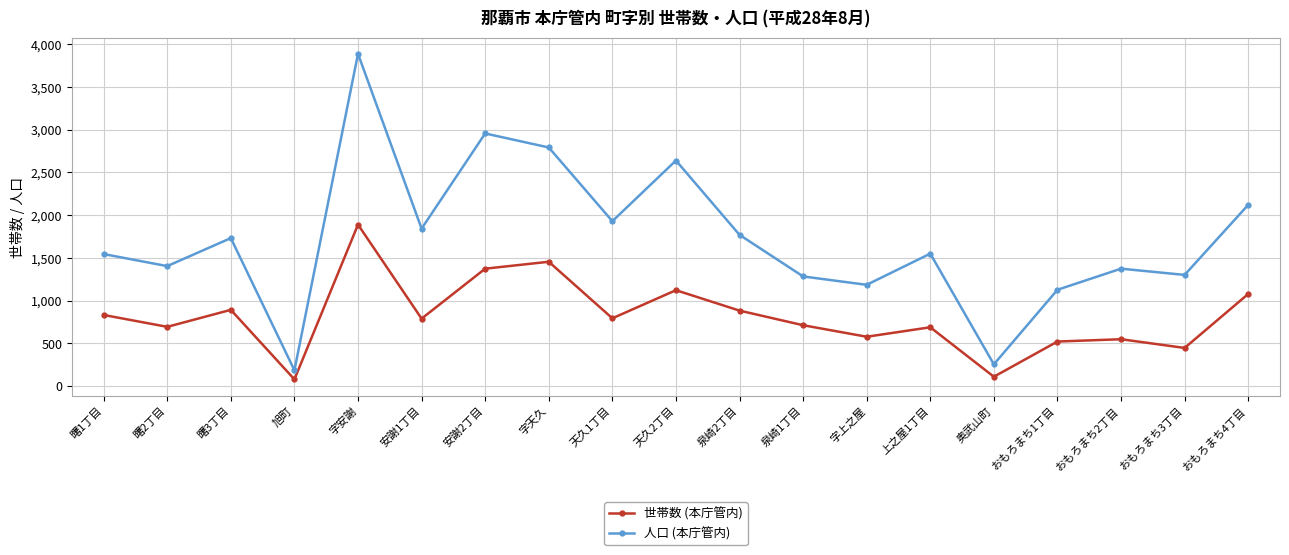

Is this an area chart (filled region under the line)?

No